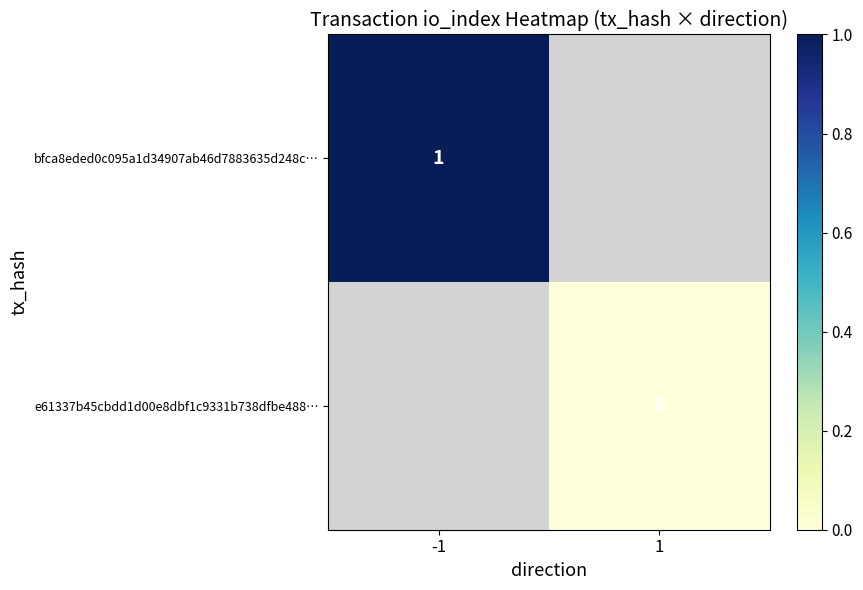

Which label corresponds to the largest value in the chart?

-1